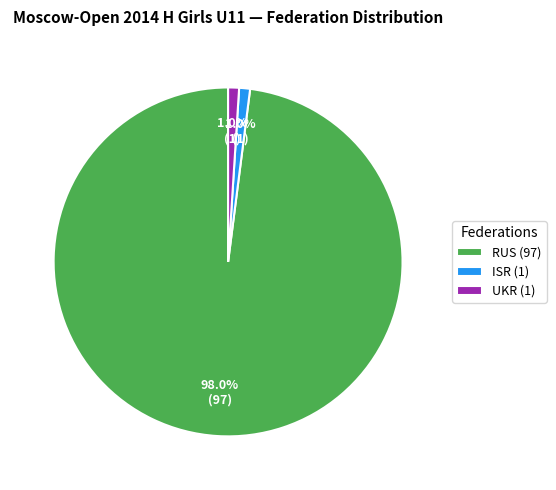

Is there a majority slice in this chart?

Yes